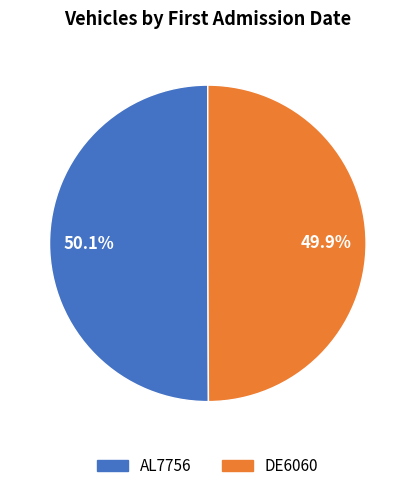

Is there a majority slice in this chart?

Yes